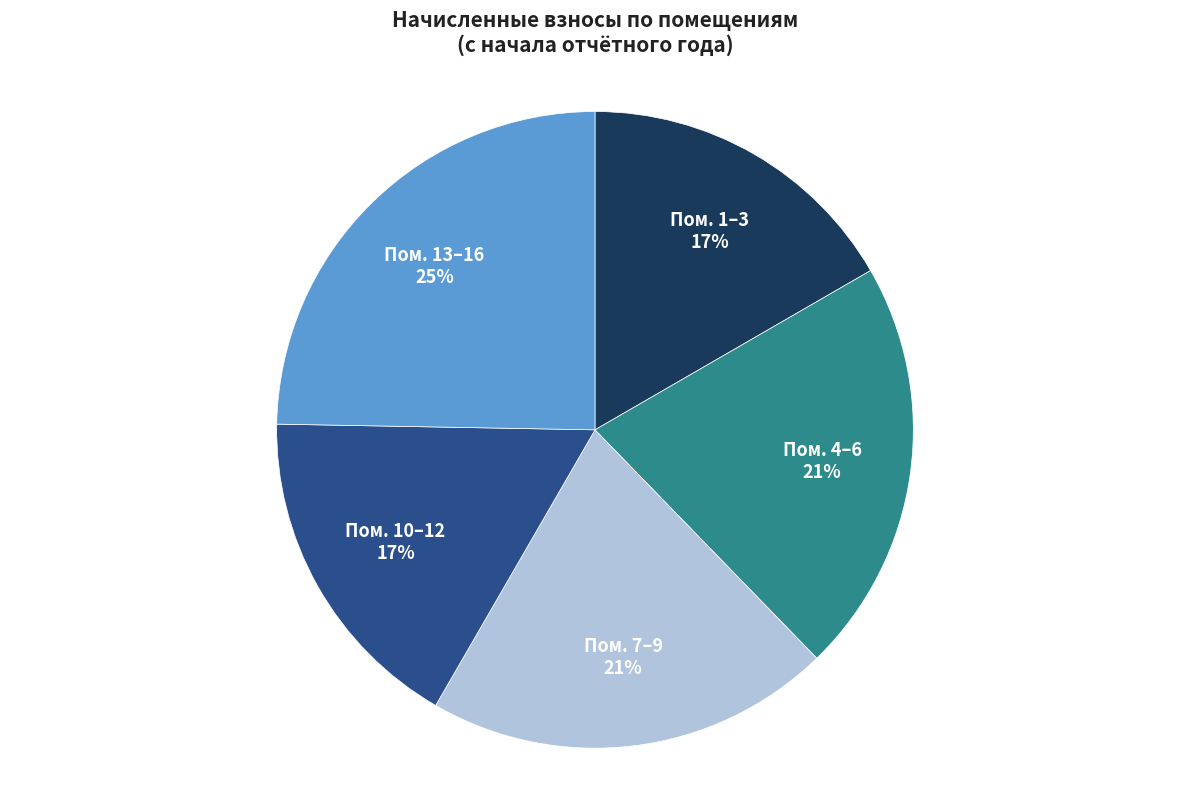

Which has a higher value, Пом. 1–3 or Пом. 13–16?

Пом. 13–16